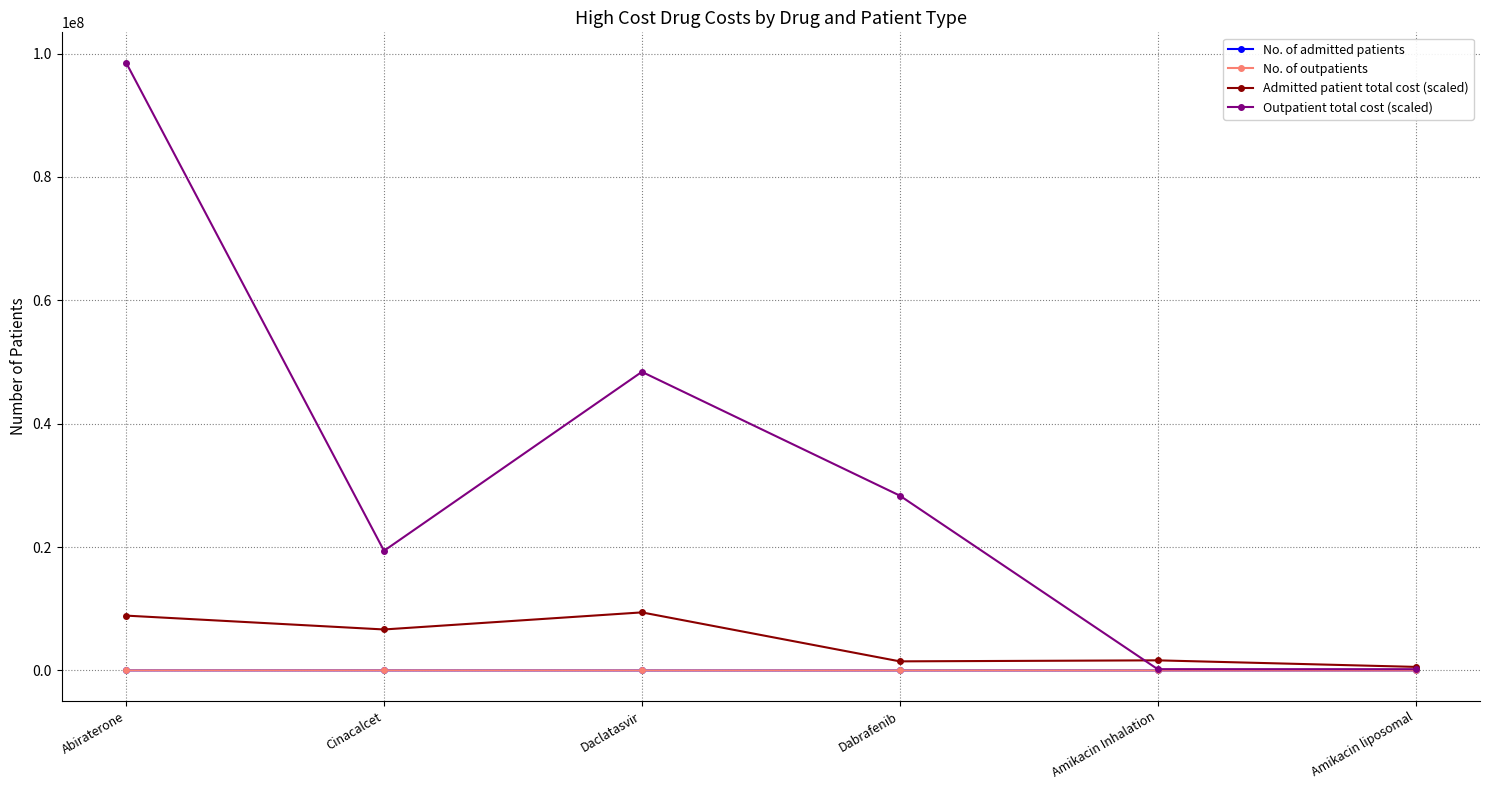

How many lines are shown in the chart?

4